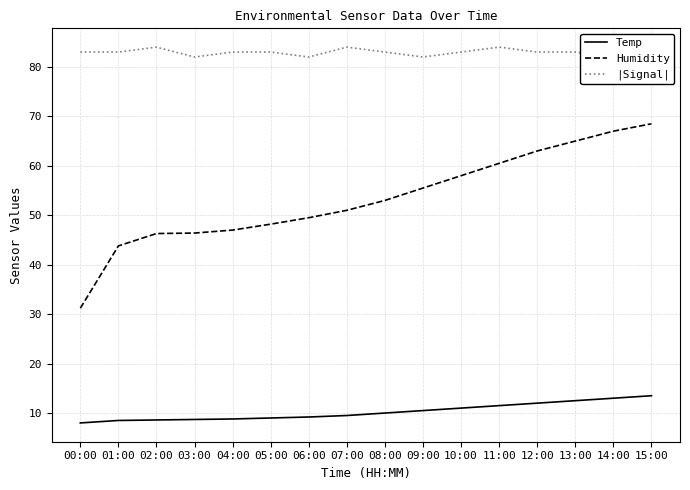

Reading left to right, list all the values displayed in this chart.

Temp: 00:00=8.0	01:00=8.5	02:00=8.6	03:00=8.7	04:00=8.8	05:00=9.0	06:00=9.2	07:00=9.5	08:00=10.0	09:00=10.5	10:00=11.0	11:00=11.5	12:00=12.0	13:00=12.5	14:00=13.0	15:00=13.5
Humidity: 00:00=31.2	01:00=43.8	02:00=46.3	03:00=46.4	04:00=47.0	05:00=48.2	06:00=49.5	07:00=51.0	08:00=53.0	09:00=55.5	10:00=58.0	11:00=60.5	12:00=63.0	13:00=65.0	14:00=67.0	15:00=68.5
|Signal|: 00:00=83.0	01:00=83.0	02:00=84.0	03:00=82.0	04:00=83.0	05:00=83.0	06:00=82.0	07:00=84.0	08:00=83.0	09:00=82.0	10:00=83.0	11:00=84.0	12:00=83.0	13:00=83.0	14:00=82.0	15:00=83.0